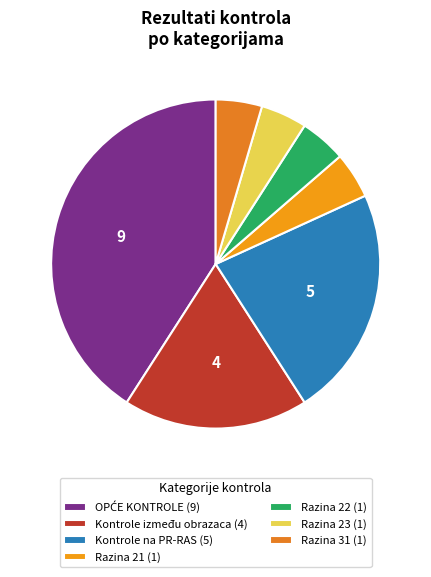

Count the number of slices in the pie.

7